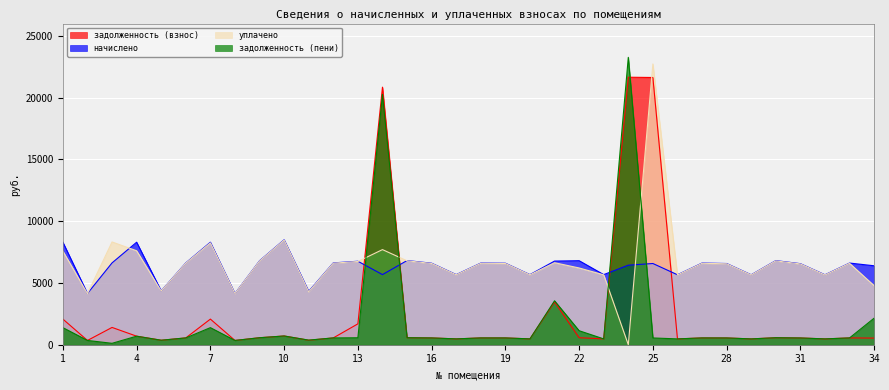

Between which two adjacent categories do уплачено and начислено first intersect?

2 and 3